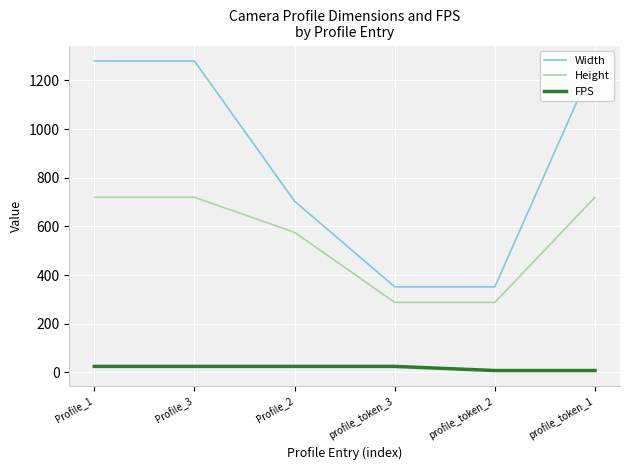

True or false: FPS and Height cross at least once.

False